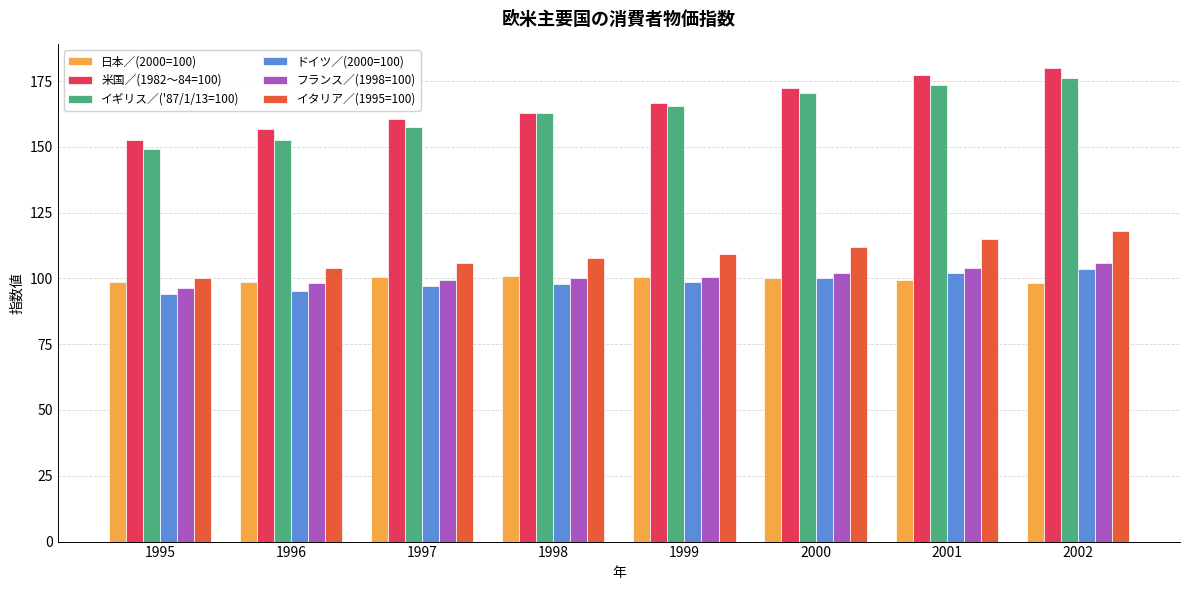

What is the value of the 日本／(2000=100) bar at the 6th from the left?

100.0